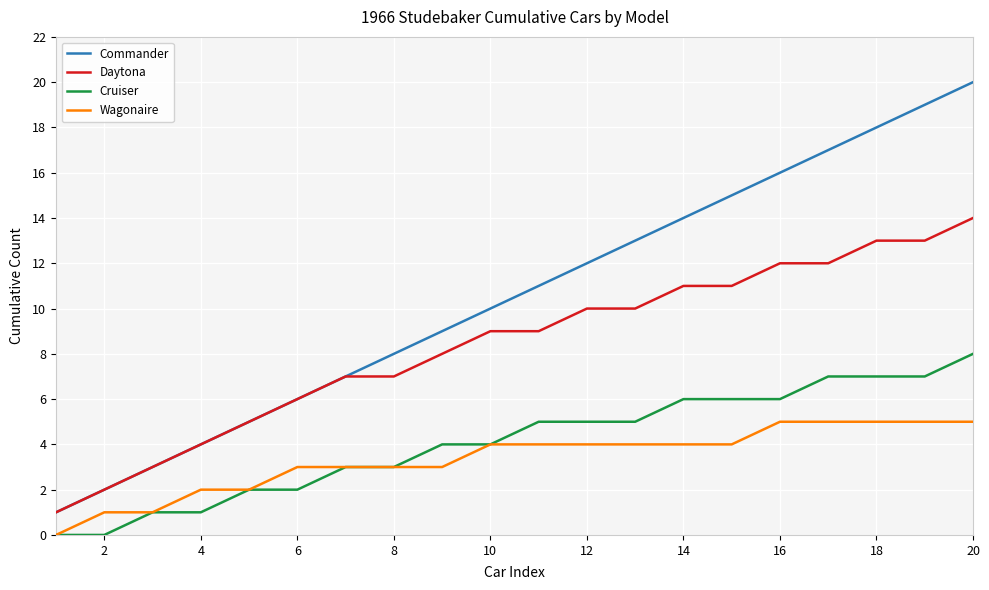

Which series has the largest total across all categories?

Commander